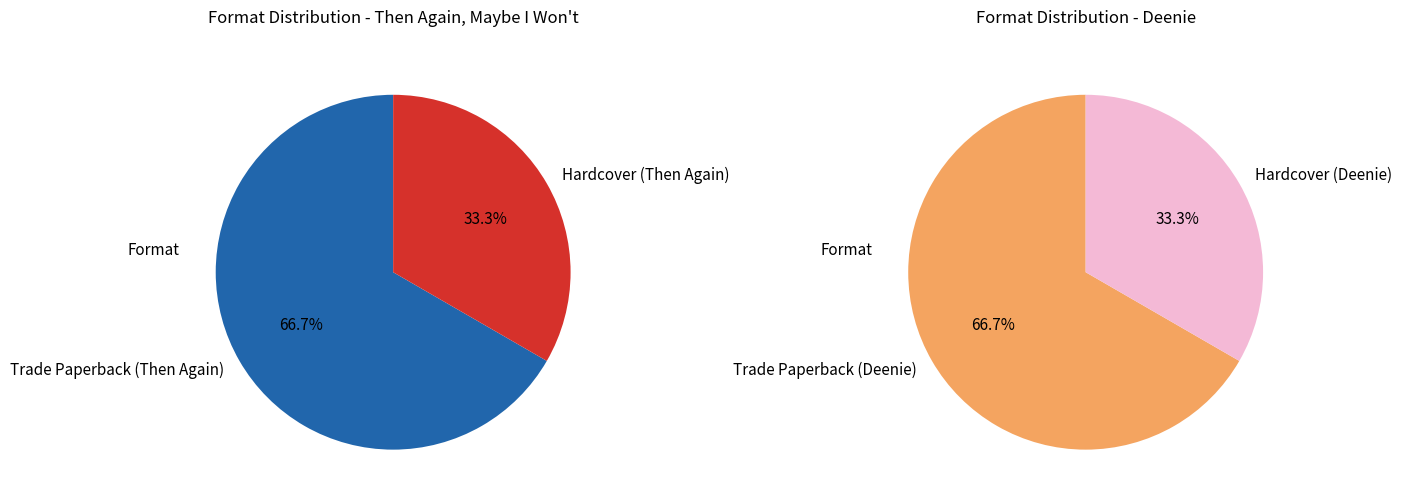

What is the largest slice in the pie chart?

Trade Paperback (Then Again)